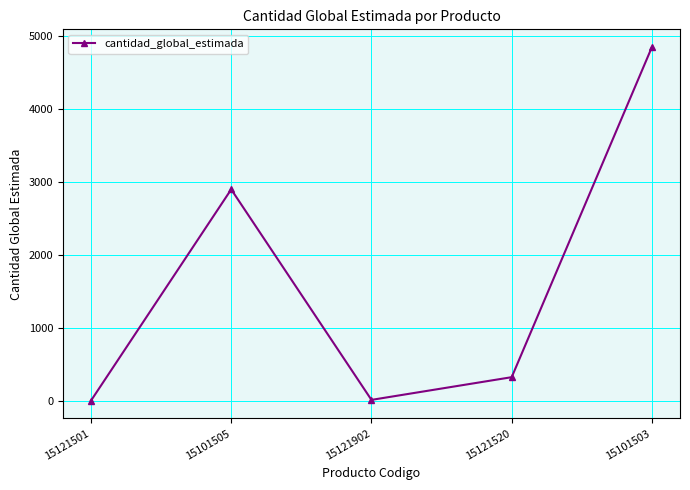

Where is the data nearest to the value 2428?

15101505